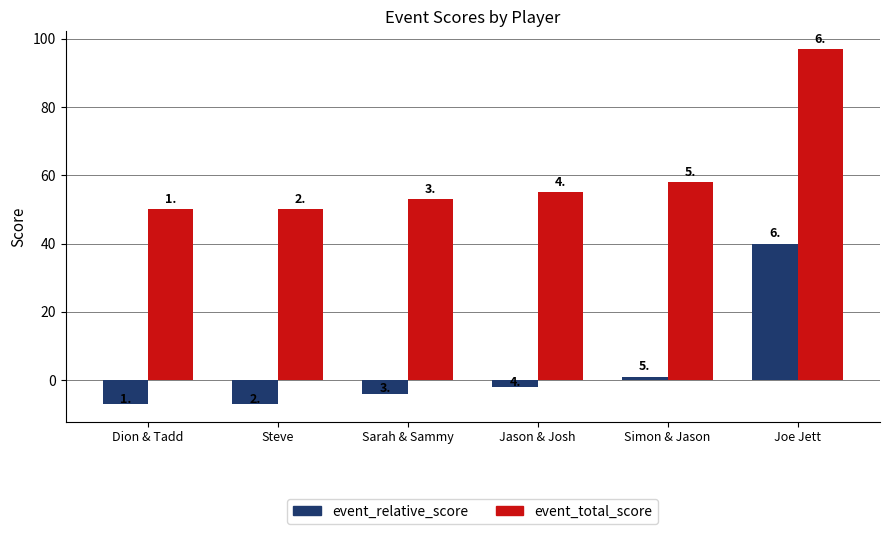

How many bars are there in total?

12